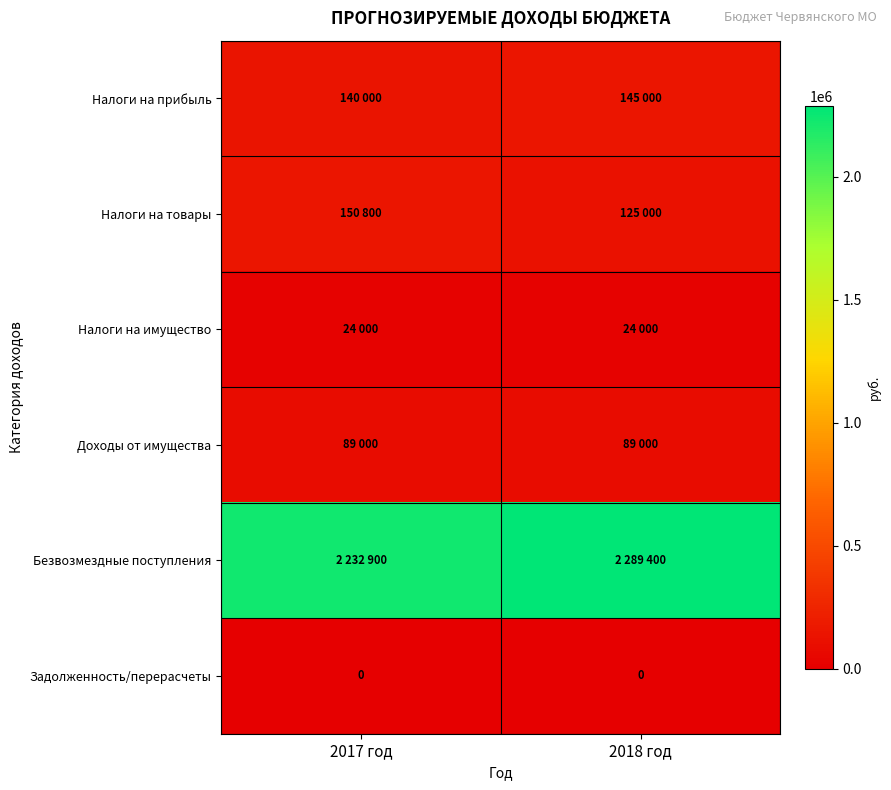

What is the sum of all Налоги на прибыль values?

285000